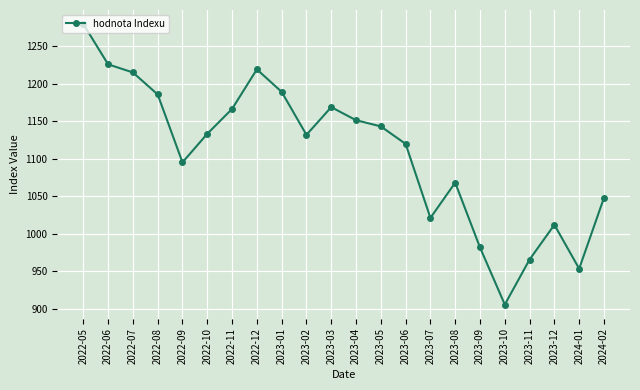

Which category has the lowest value across all series?

2023-10